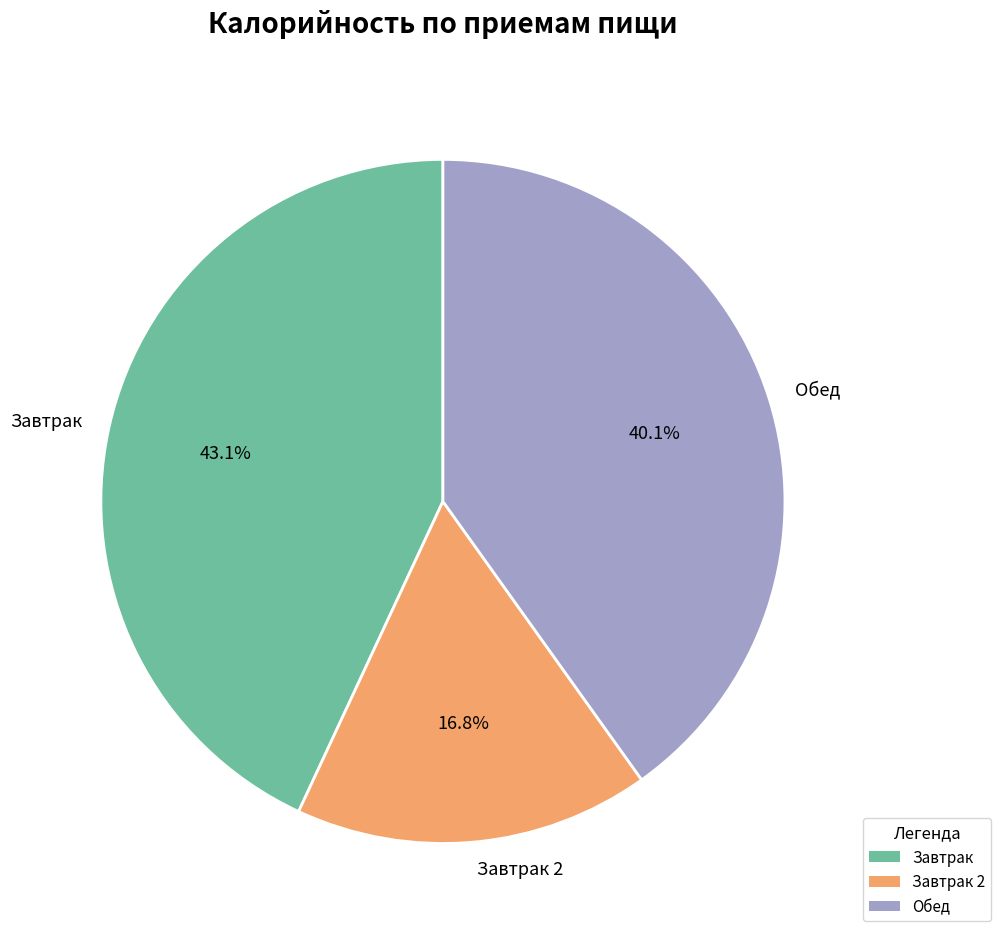

What percentage do Завтрак and Обед together represent?

83.2%